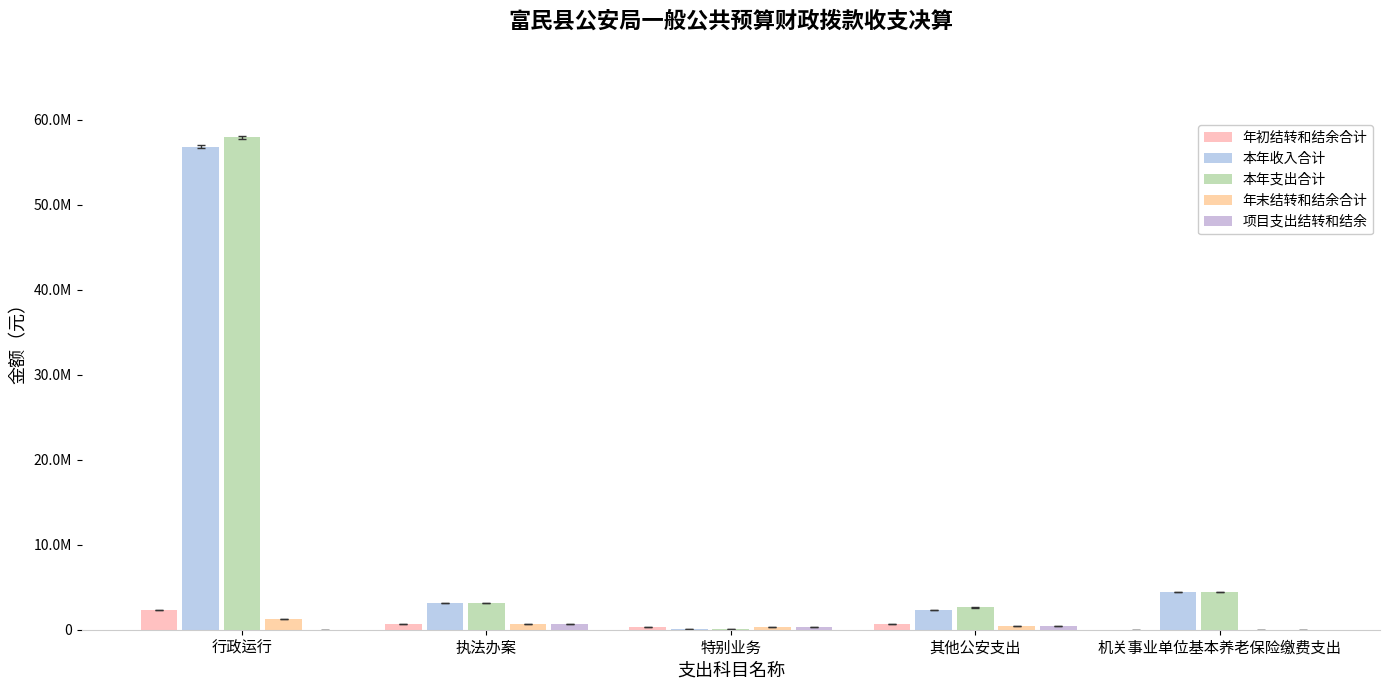

Are the bars horizontal?

No